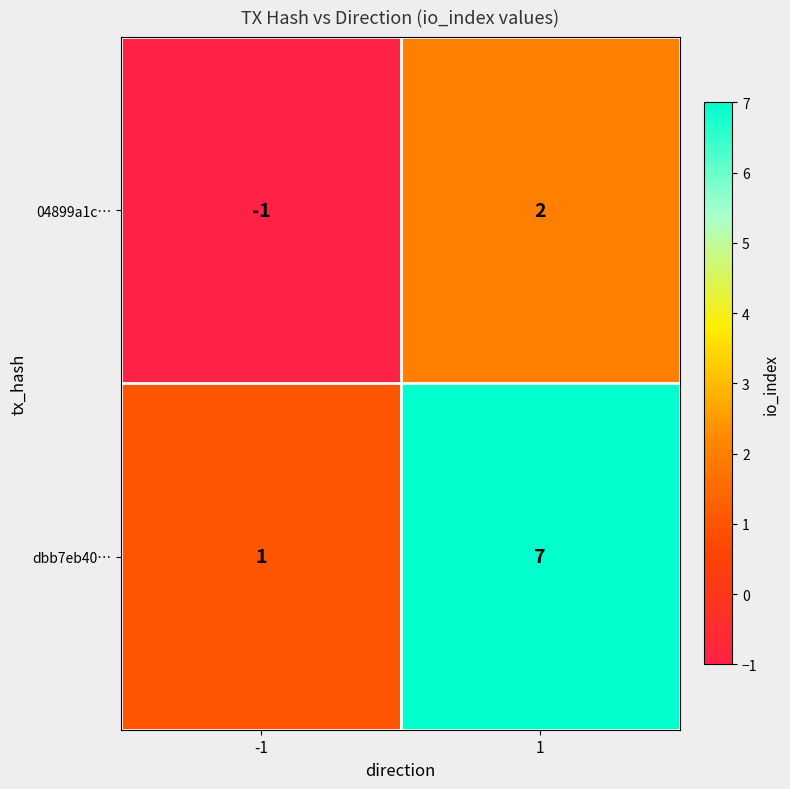

List the series in order of their overall mean, lowest first.

04899a1c…, dbb7eb40…